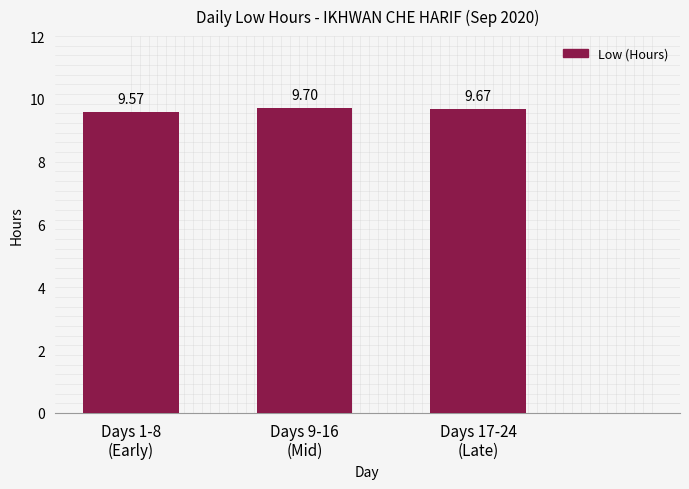

Read the value at Days 9-16
(Mid).

9.7